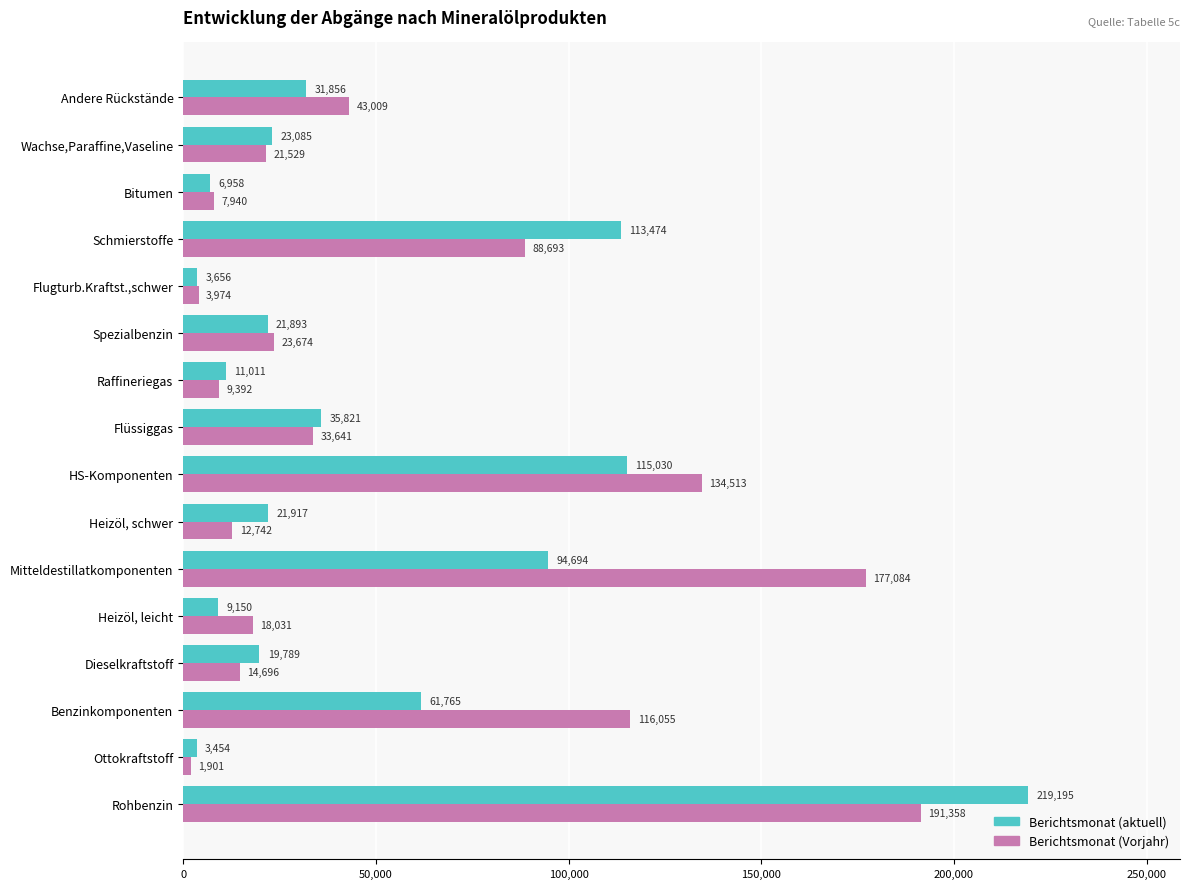

Rank the series by their average value, from lowest to highest.

Berichtsmonat (aktuell), Berichtsmonat (Vorjahr)